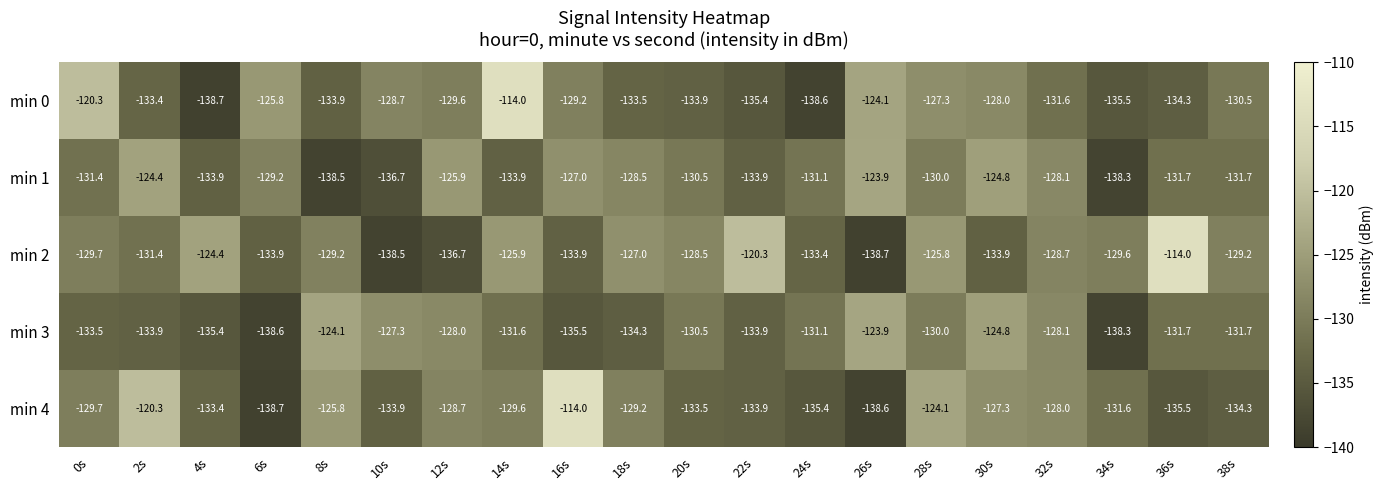

What is the maximum value shown in the chart?

-114.0